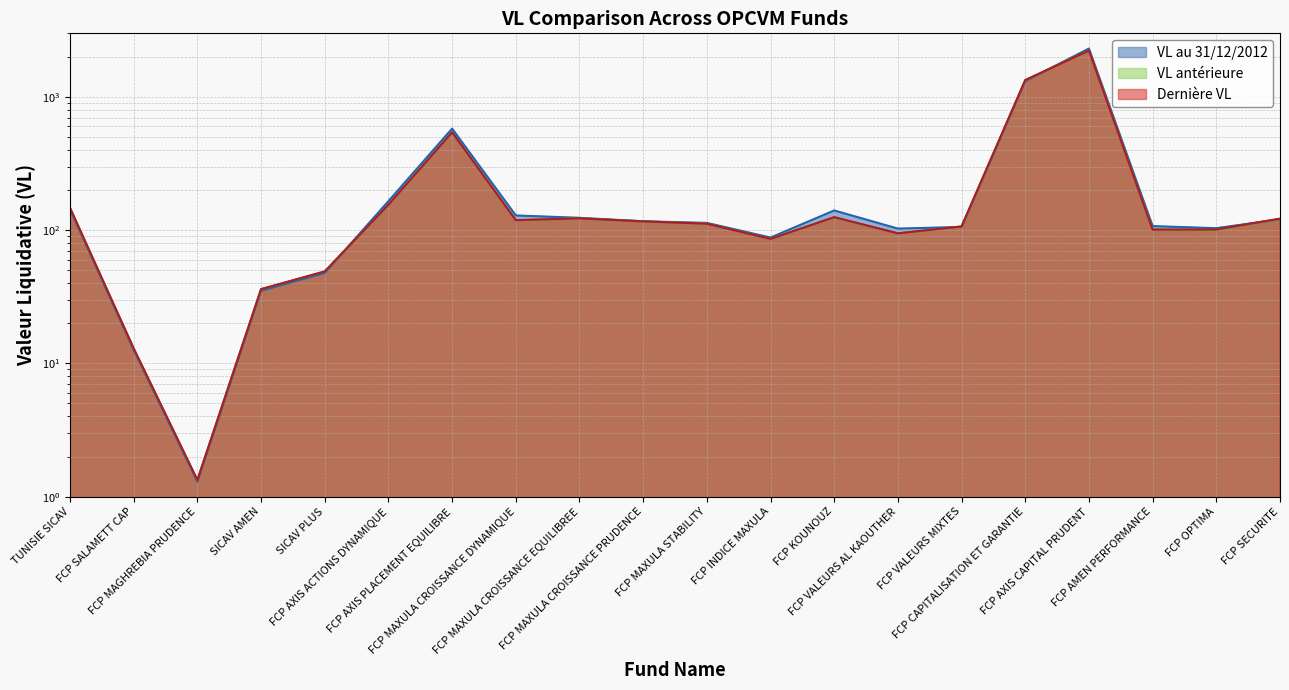

Does the chart have visible grid lines?

Yes